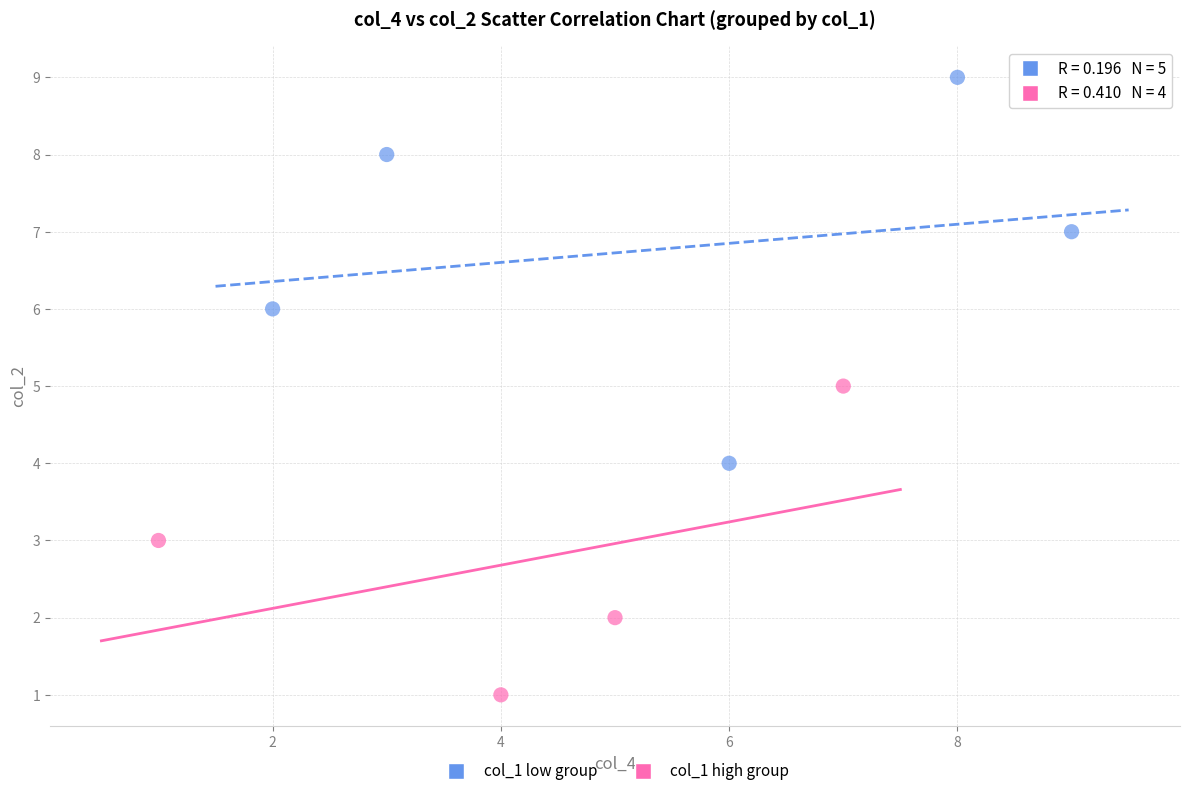

Which series reaches the minimum Y coordinate?

col_1 high group